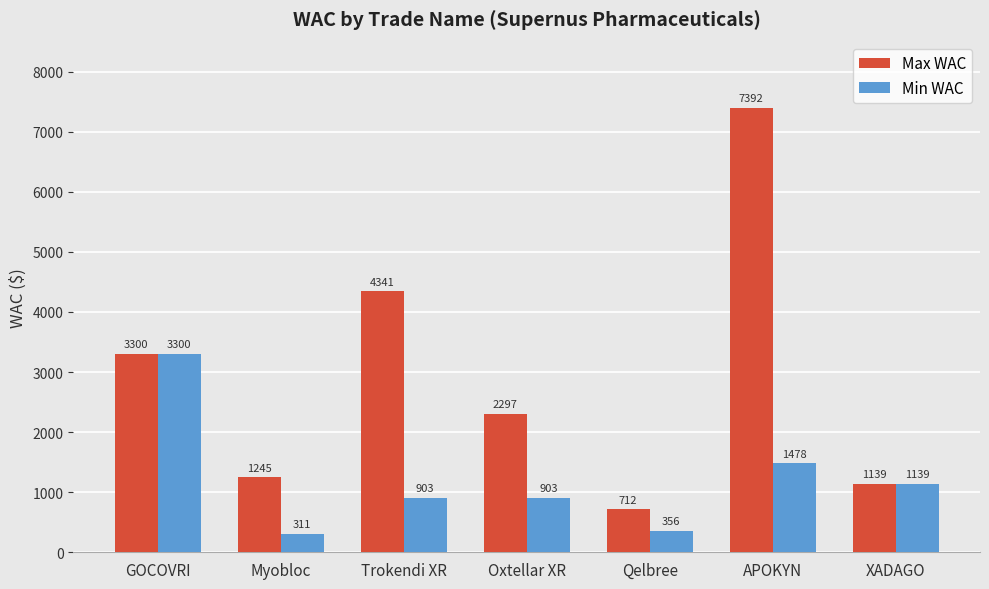

What is the label of the 7th bar from the left?

XADAGO